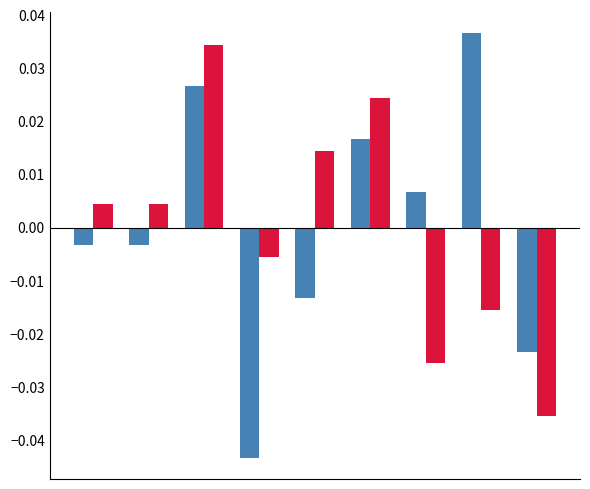

Count the number of categories in the chart.

9